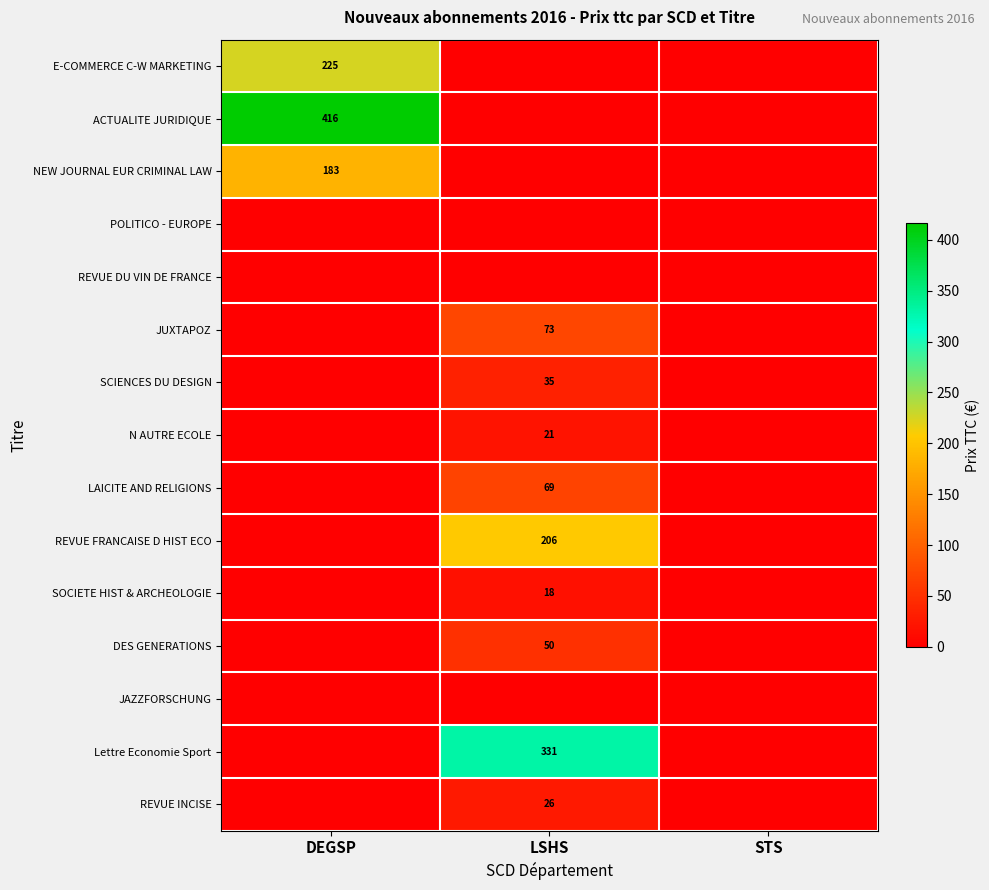

The SCIENCES DU DESIGN series shows 24 at LSHS. True or false?

False